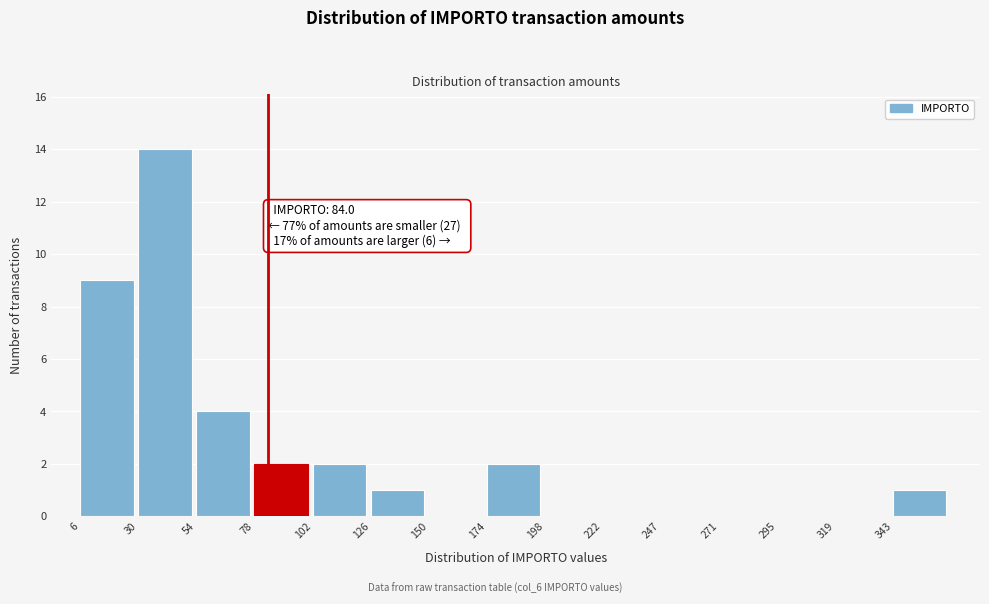

Over which range of the x-axis is the bar tallest?

30 to 55